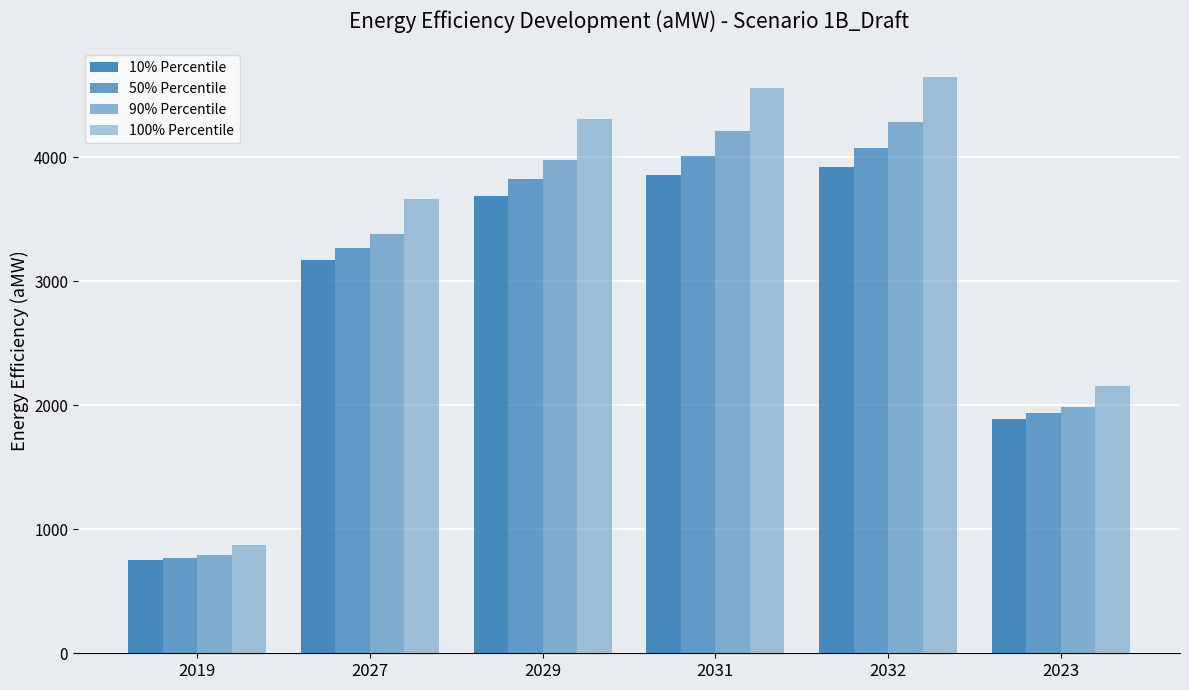

How many groups of bars are there?

6